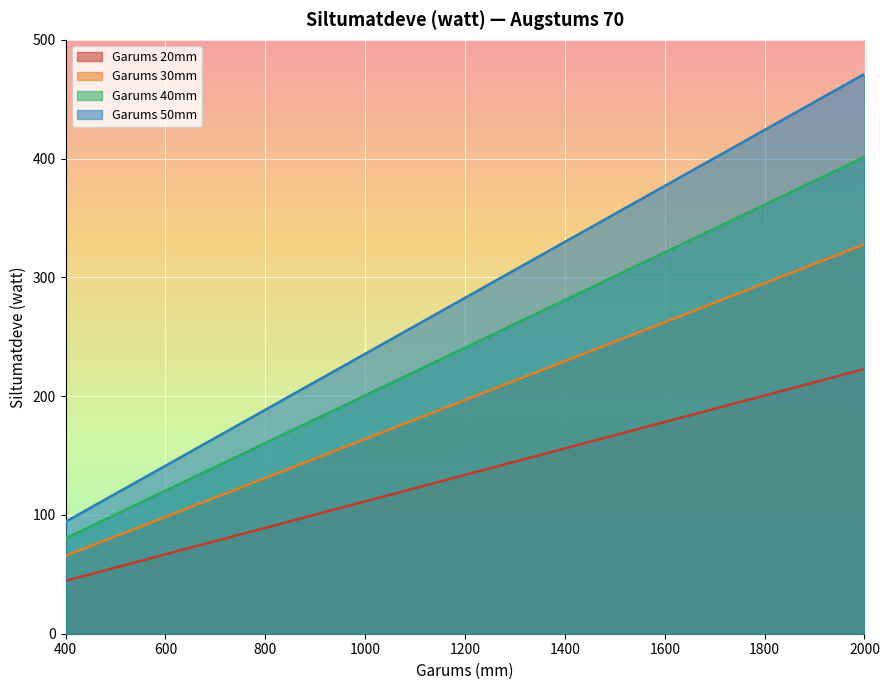

What are all the series names shown in the legend?

Garums 20mm, Garums 30mm, Garums 40mm, Garums 50mm